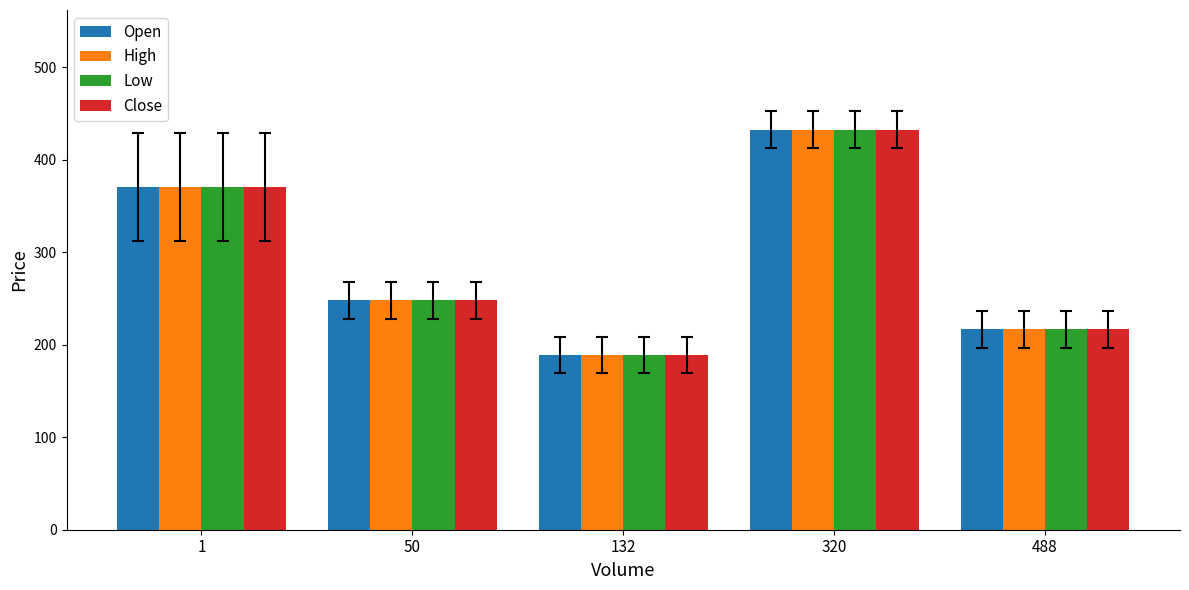

The value of Close at 50 is 399.1. True or false?

False